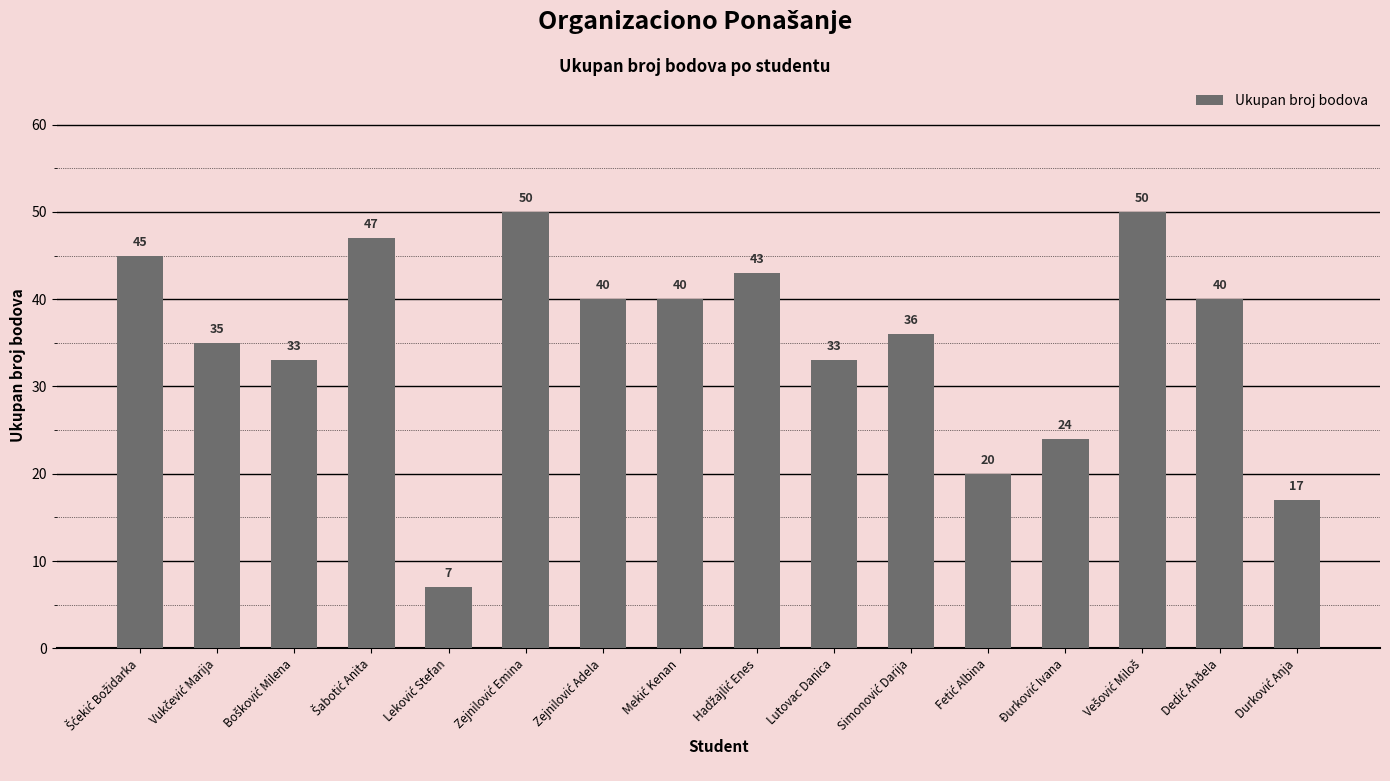

What is the value of the 4th bar from the left?

47